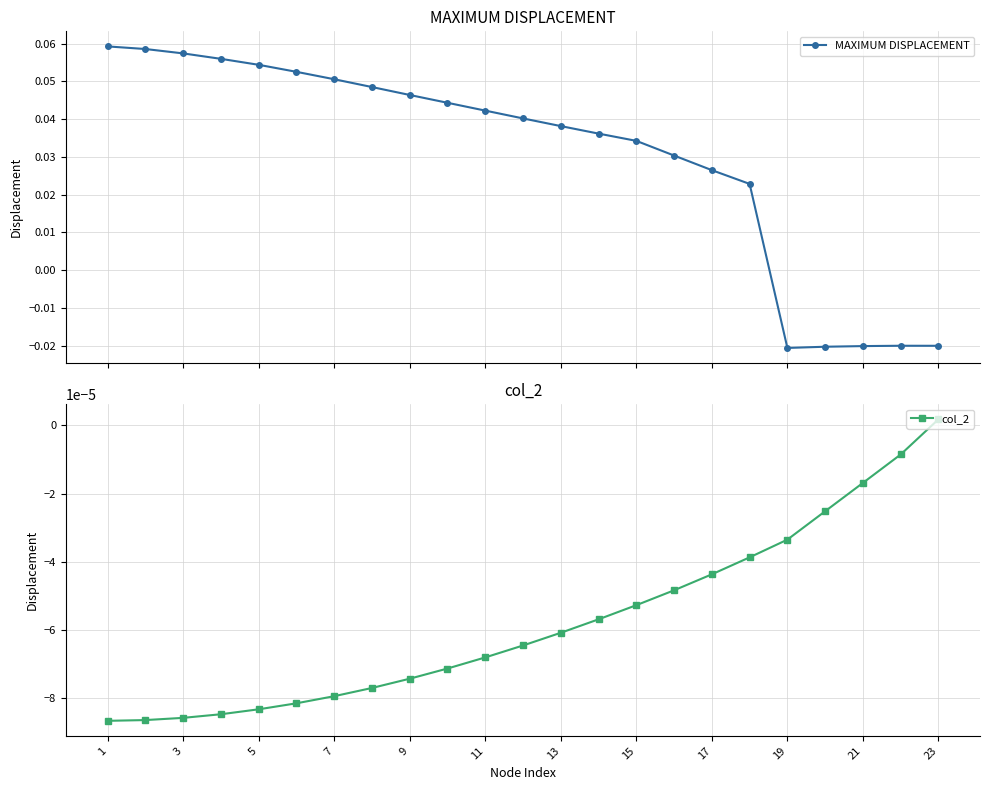

How many positive values does the MAXIMUM DISPLACEMENT series have?

18